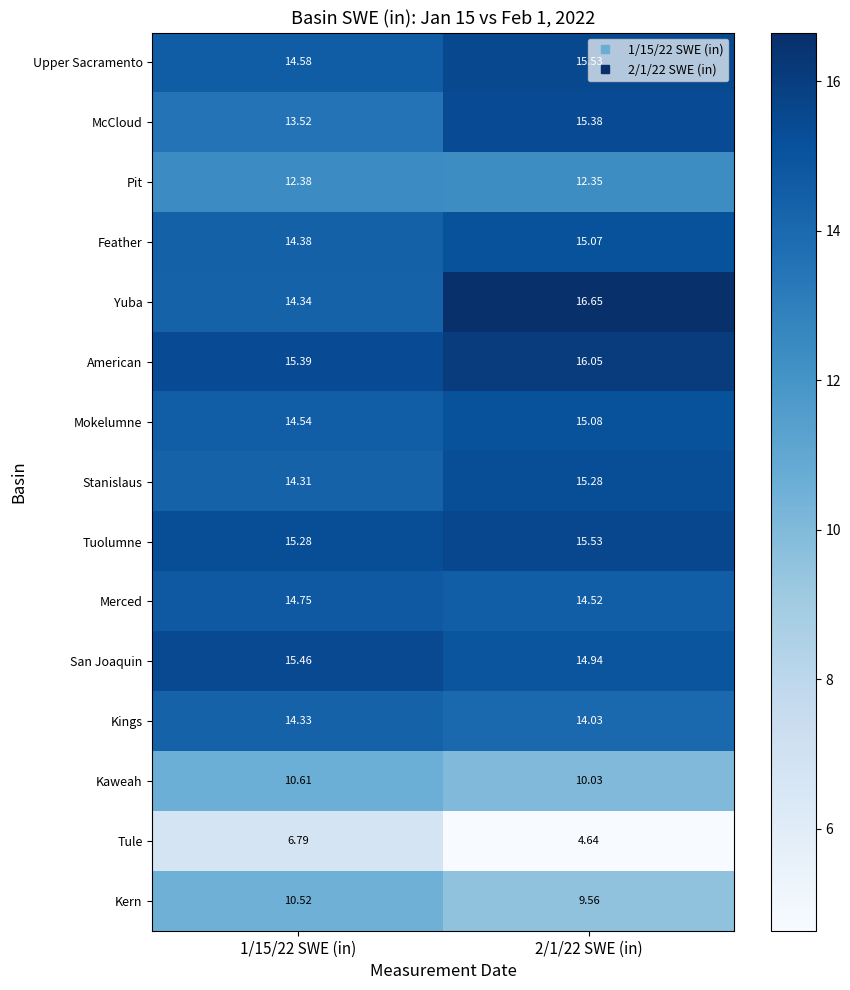

Rank the series at 1/15/22 SWE (in) from lowest to highest value.

Tule, Kern, Kaweah, Pit, McCloud, Stanislaus, Kings, Yuba, Feather, Mokelumne, Upper Sacramento, Merced, Tuolumne, American, San Joaquin